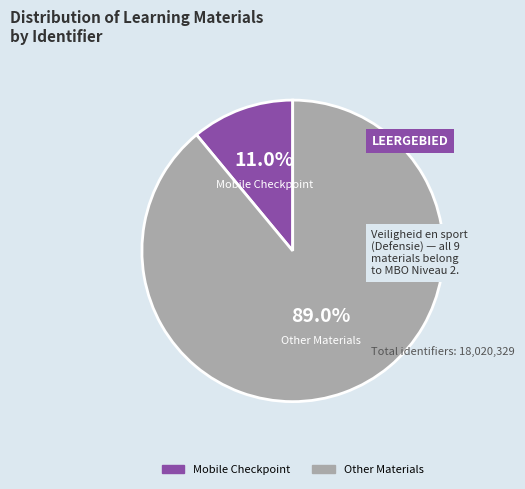

Is there a majority slice in this chart?

Yes